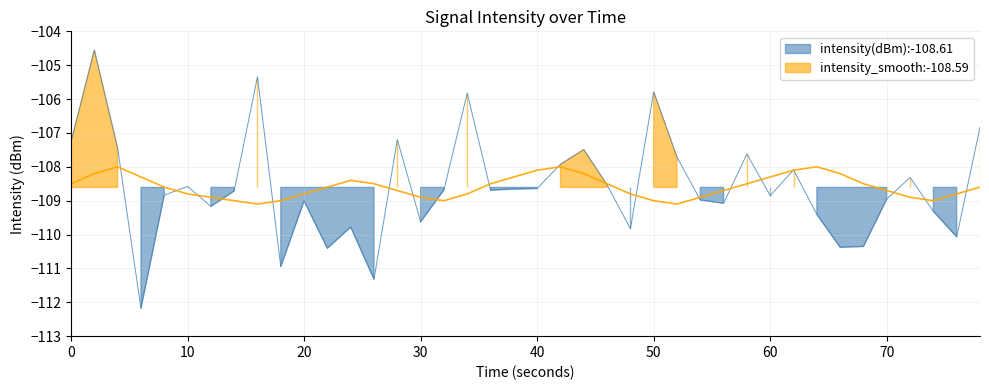

True or false: intensity(dBm) has more than 2 interior local peaks.

True